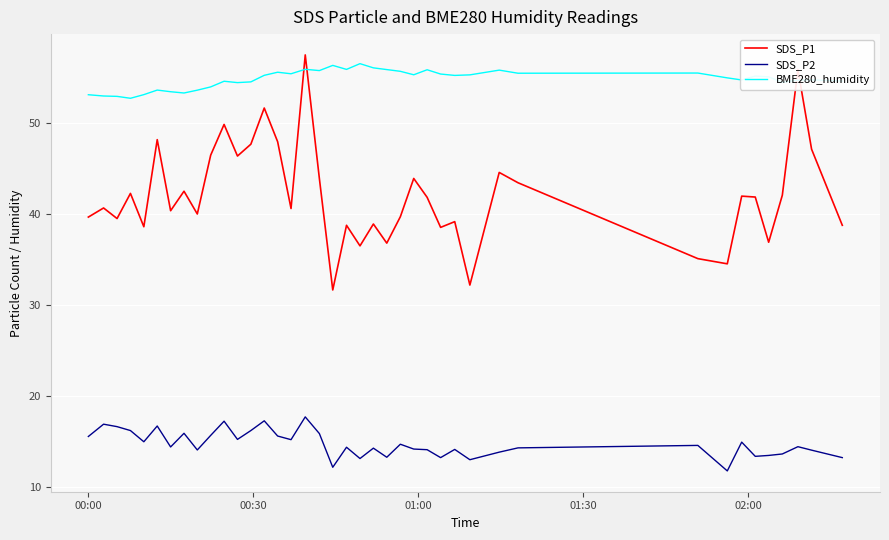

True or false: SDS_P1 and BME280_humidity intersect in this chart.

True